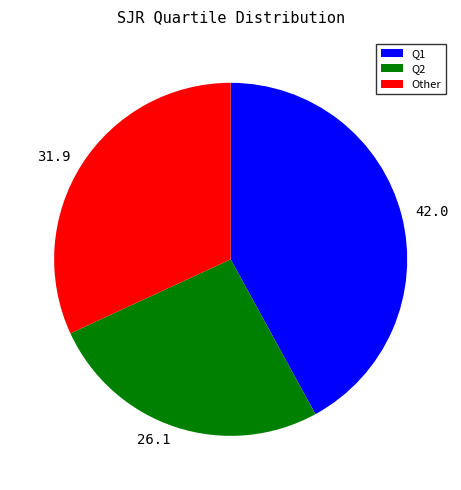

How many segments does this pie chart have?

3